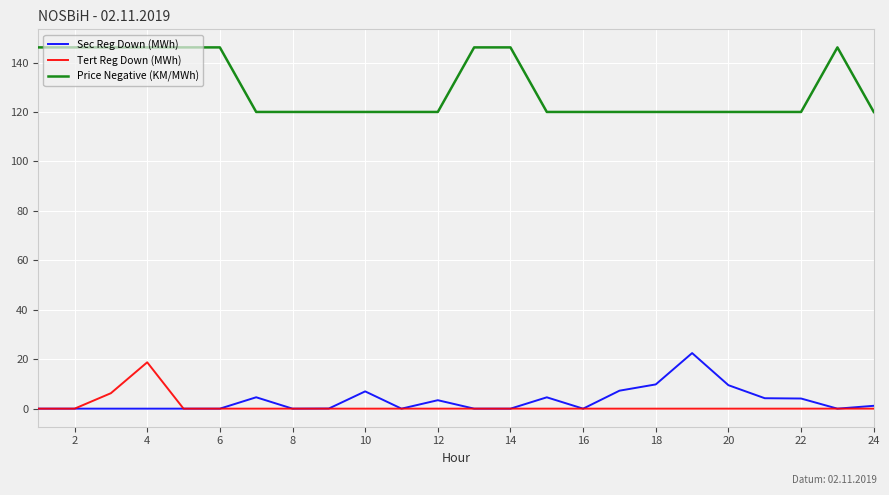

Which series has the widest spread of values?

Price Negative (KM/MWh)